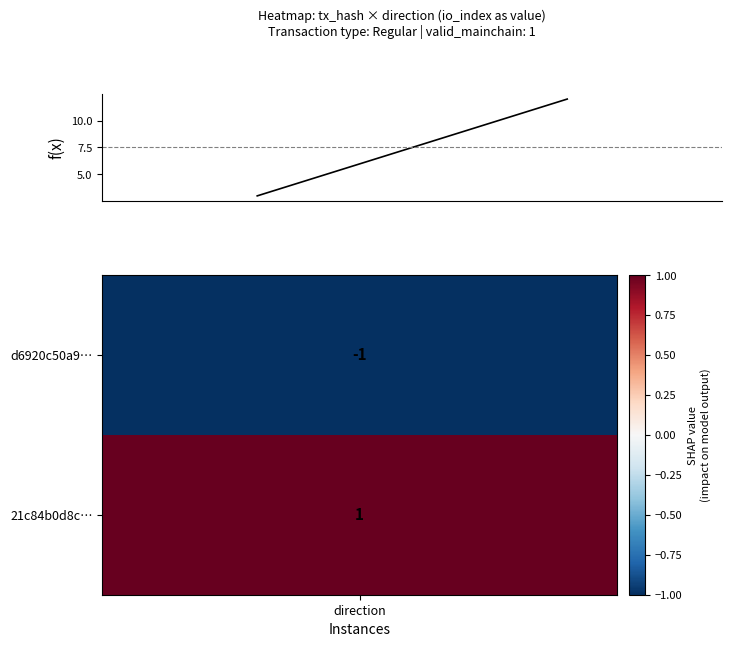

Rank the categories by value from highest to lowest.

1, direction